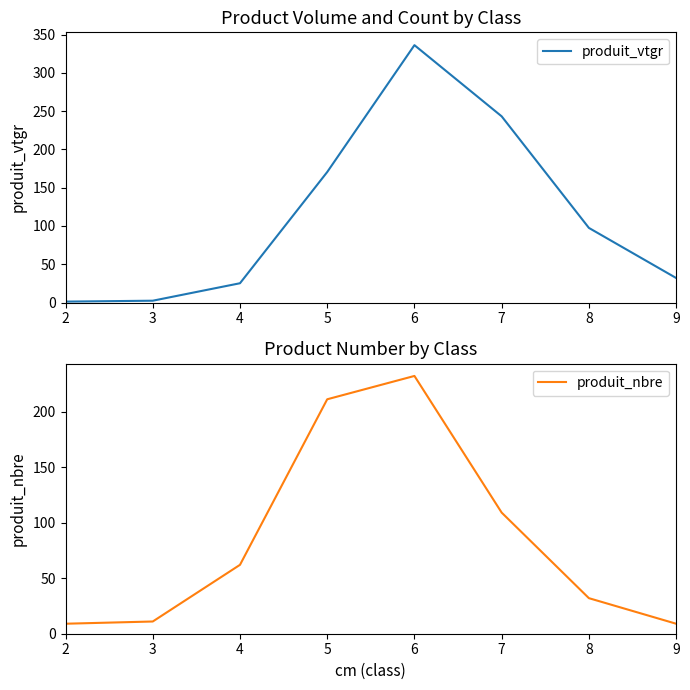

What is the value of the produit_nbre point at the 8th from the left?

9.0